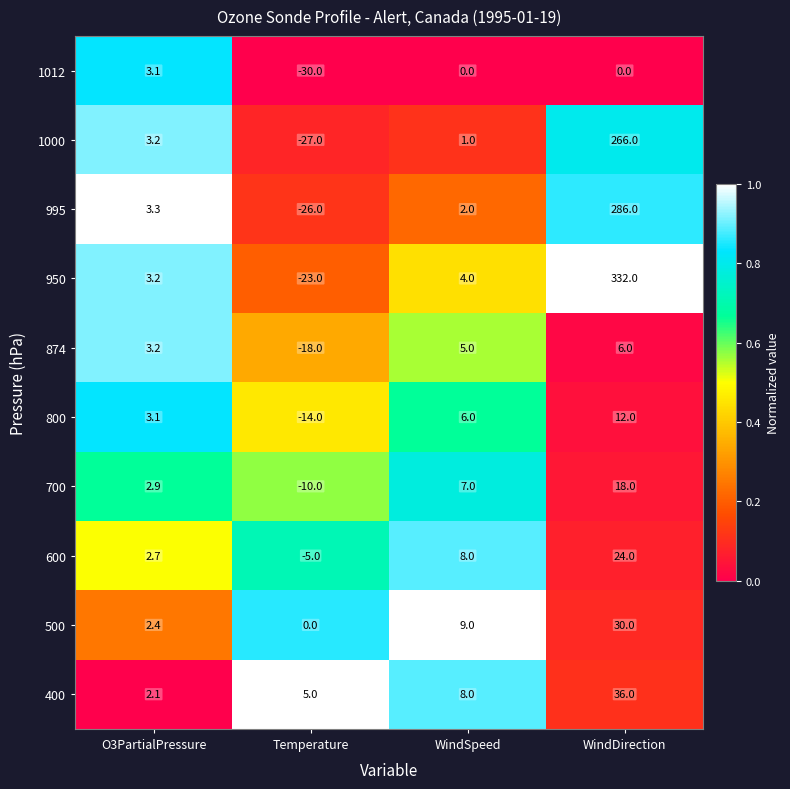

What is the smallest value displayed?

-30.0